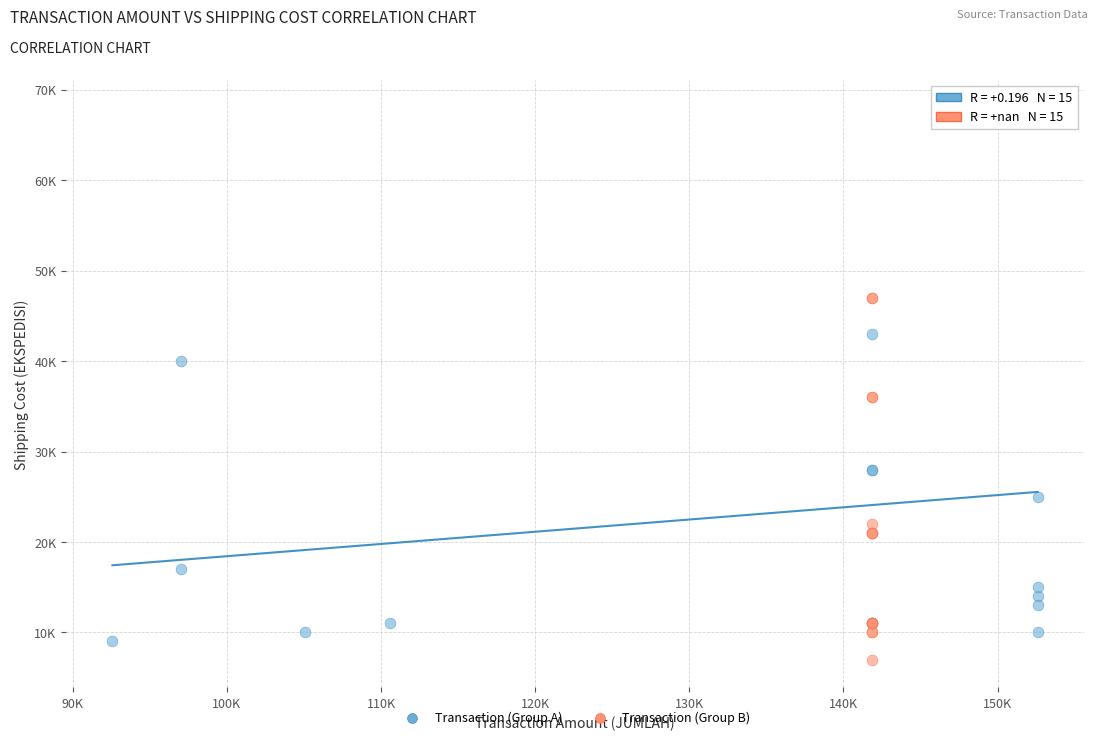

Which series has the widest spread of Y values?

Transaction (Group A)